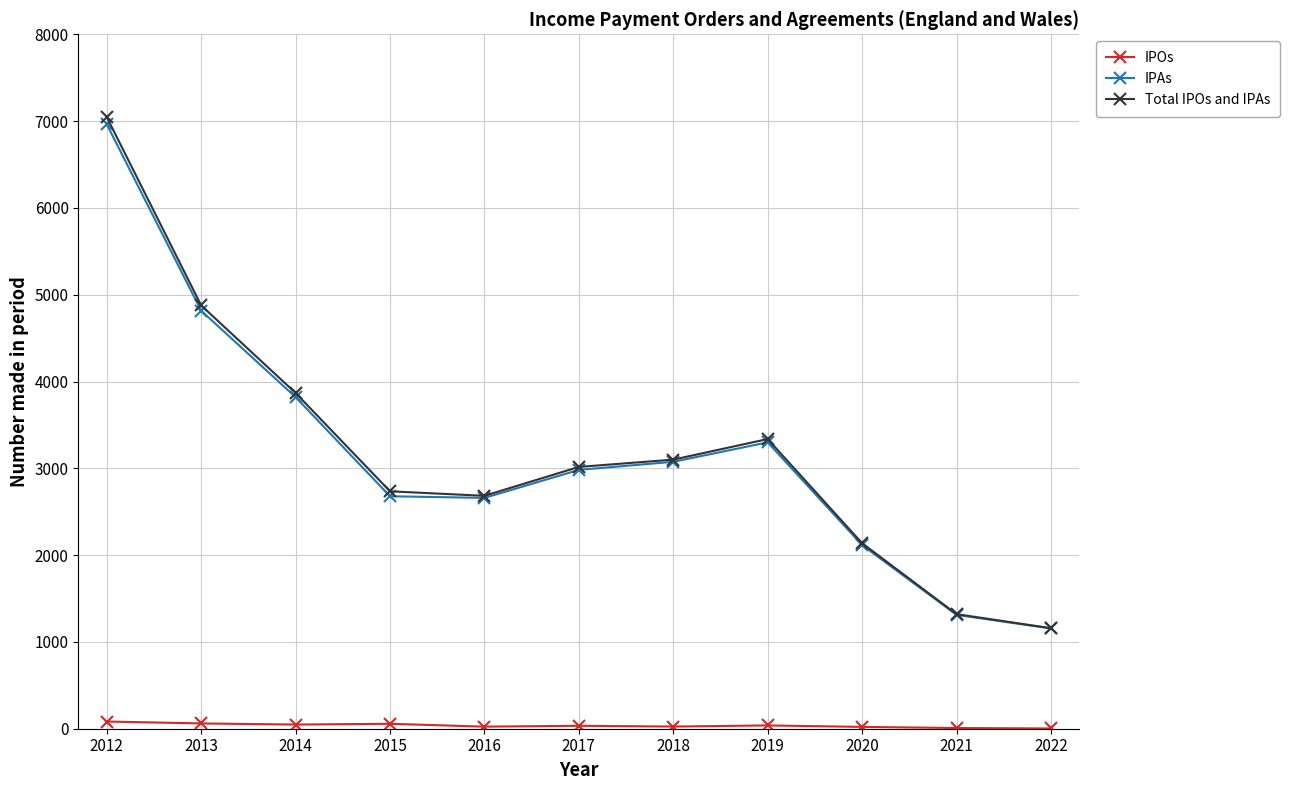

Which category has the highest value in the Total IPOs and IPAs series?

2012